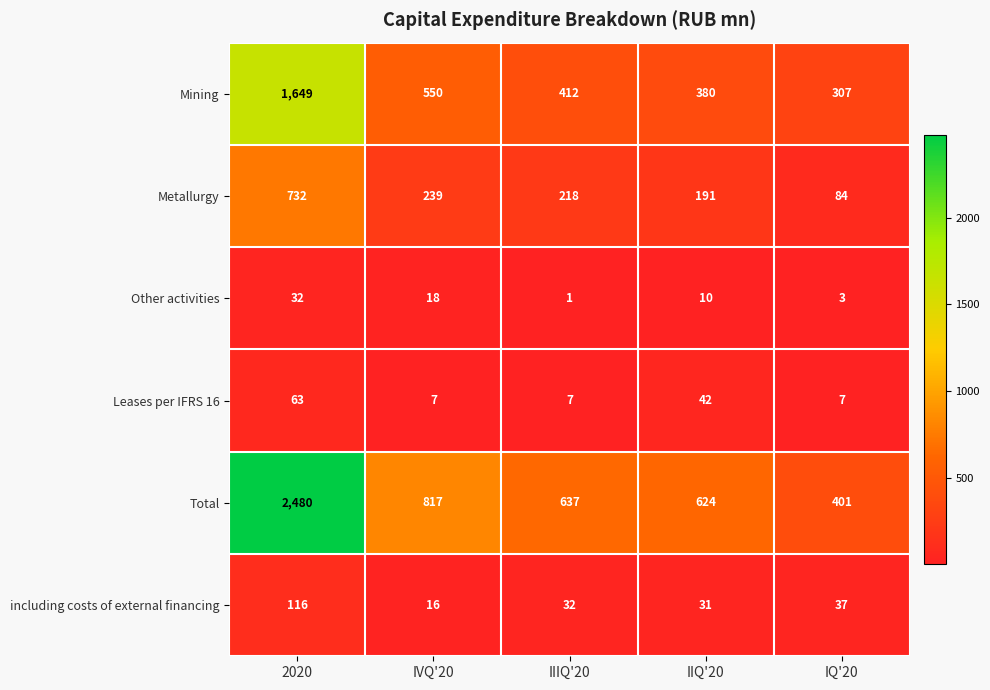

What is the difference between the Other activities values at IQ'20 and 2020?

29